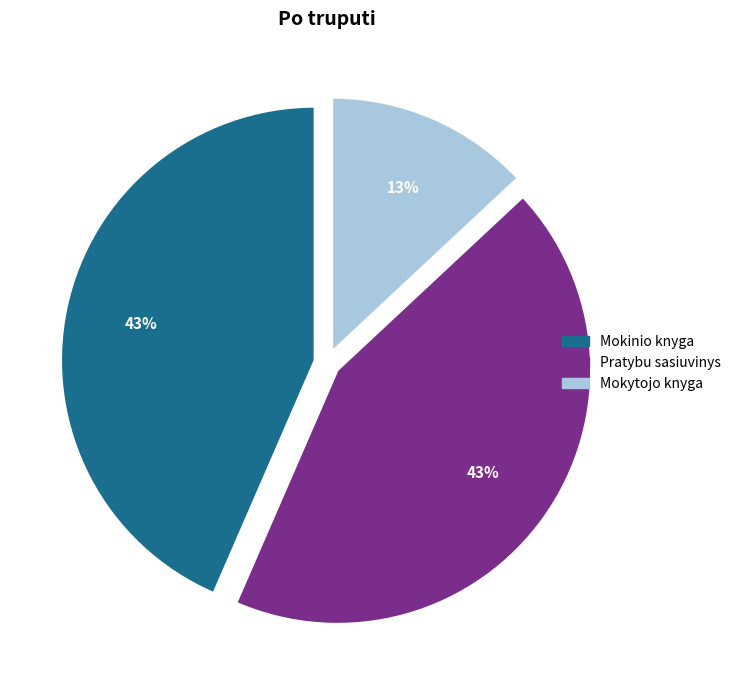

Does any single category account for the majority?

No